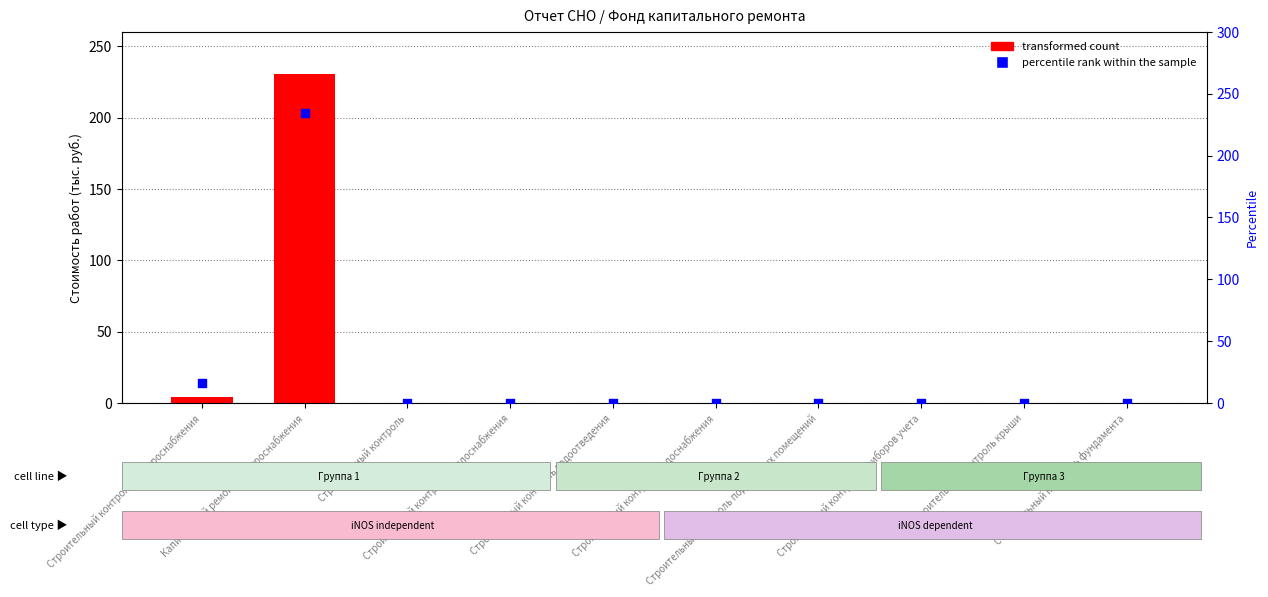

Is the value of percentile rank within the sample at Строительный контроль крыши greater than the value of transformed count at Строительный контроль теплоснабжения?

No